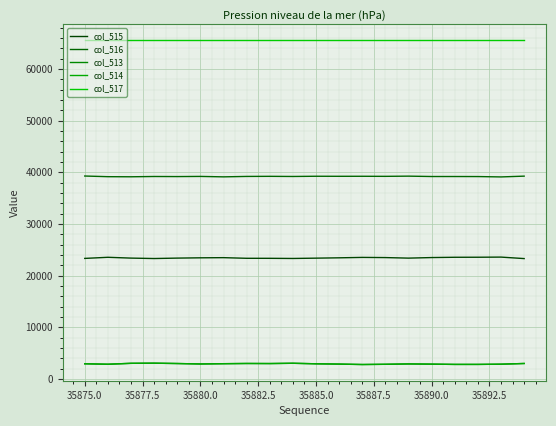

Is this an area chart (filled region under the line)?

No